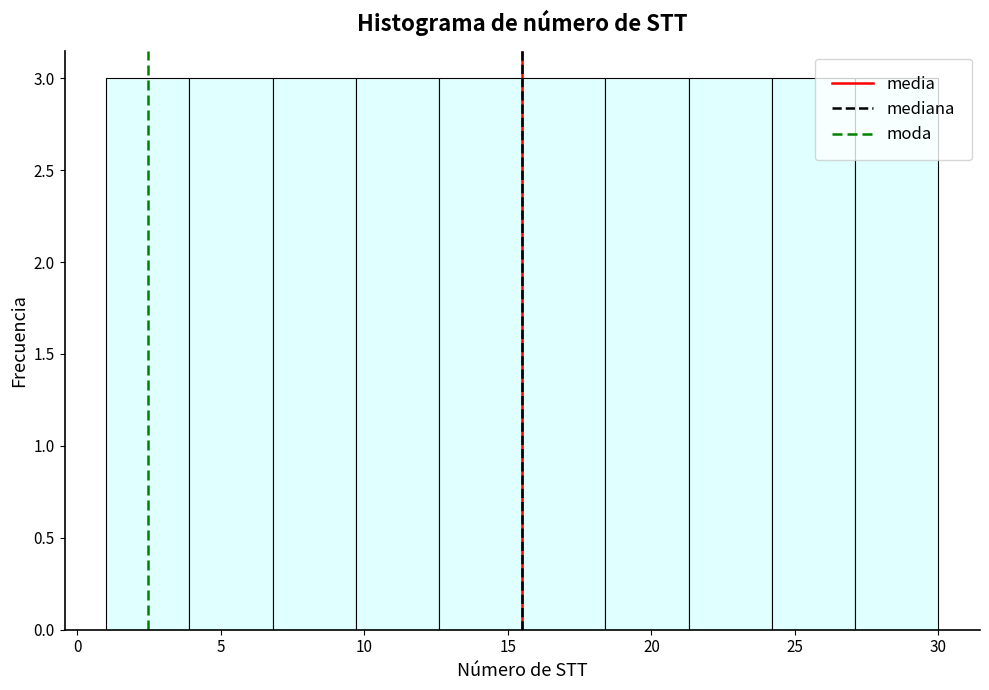

What is the height of the bar covering 27.1 to 30.0 on the x-axis? Neither the bar edges nor the heights are printed on the chart, so give them approximately, as read against the axes.

3